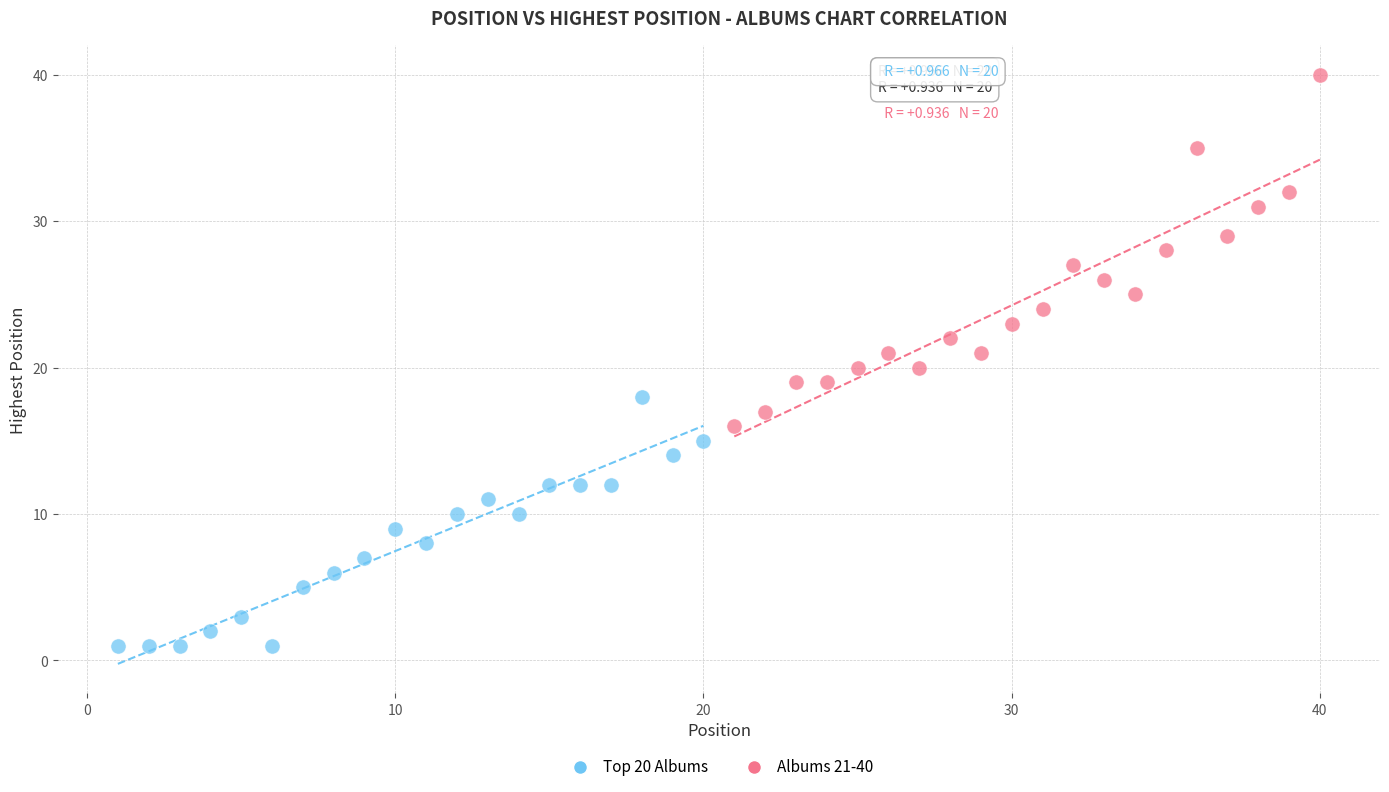

Which series contains the lowest Y value?

Top 20 Albums